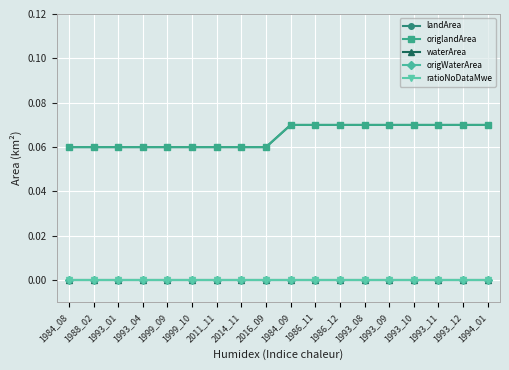

What is the approximate value of landArea at 1993_09?

0.1